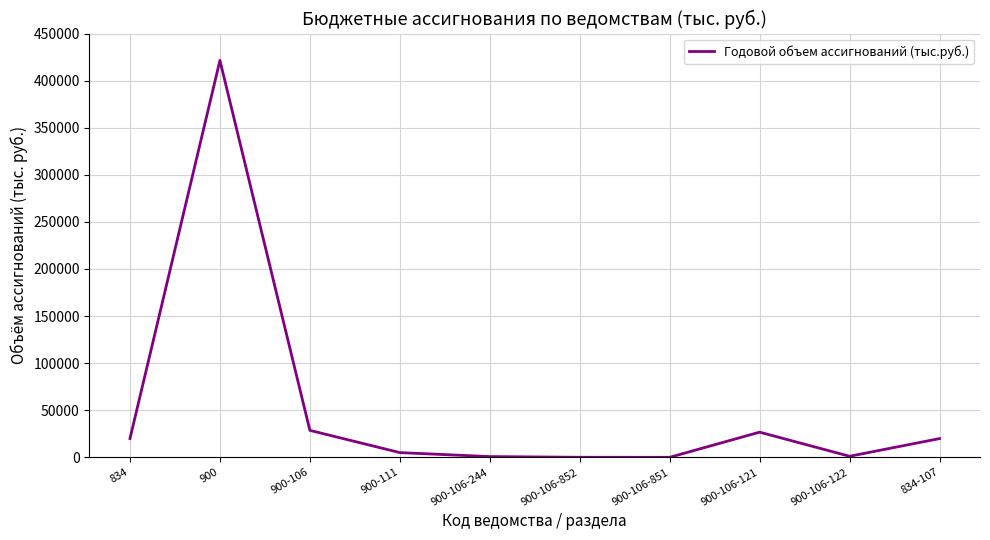

What is the difference between the maximum and minimum values?

421502.6